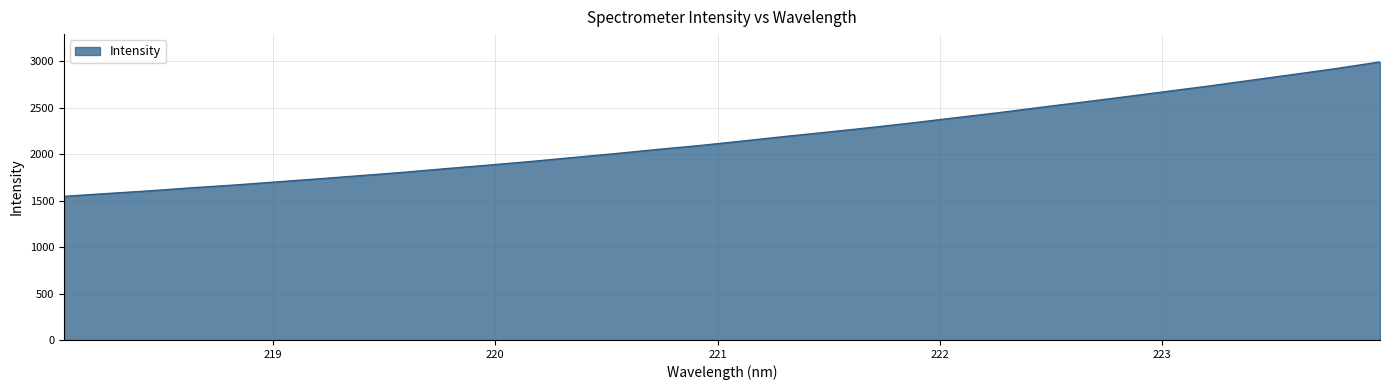

What is the smallest value displayed?

1546.0